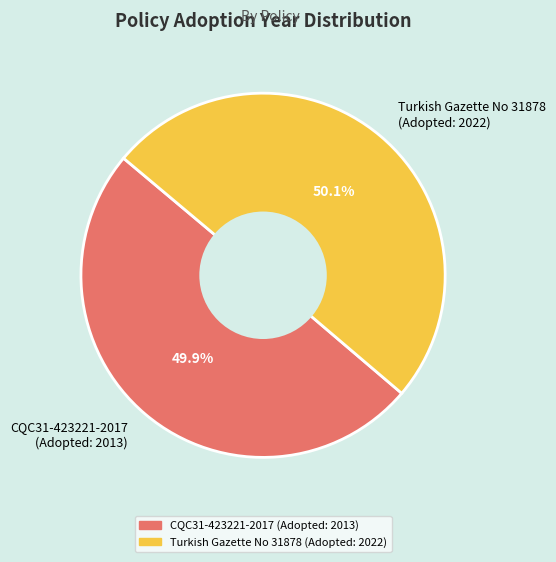

Count the number of slices in the pie.

2